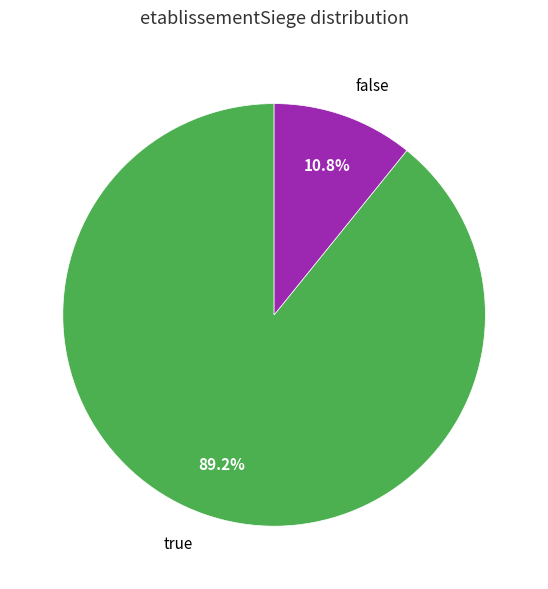

Does false represent more than half of the total?

No